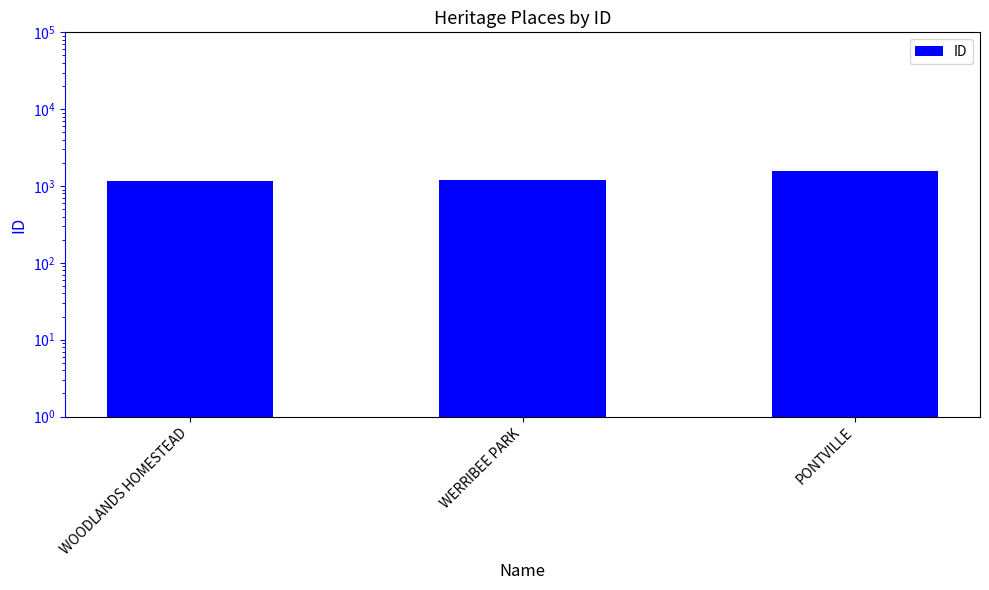

How many categories are shown in the chart?

3